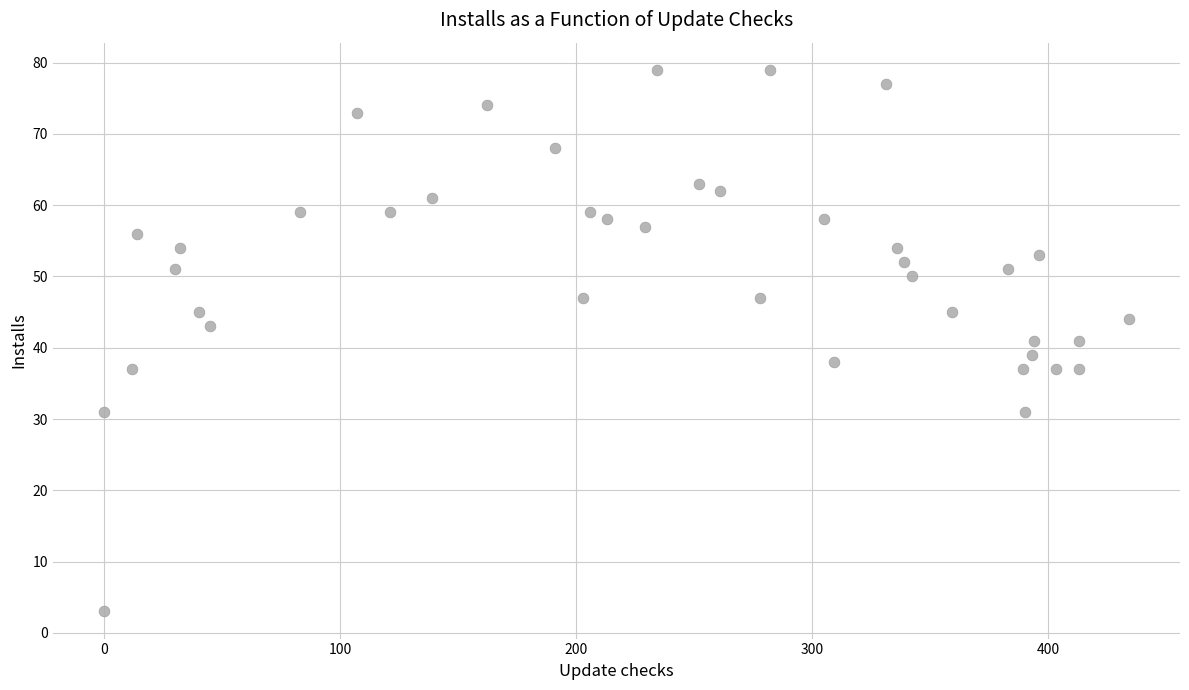

What is the range of Y values (max minus min)?

76